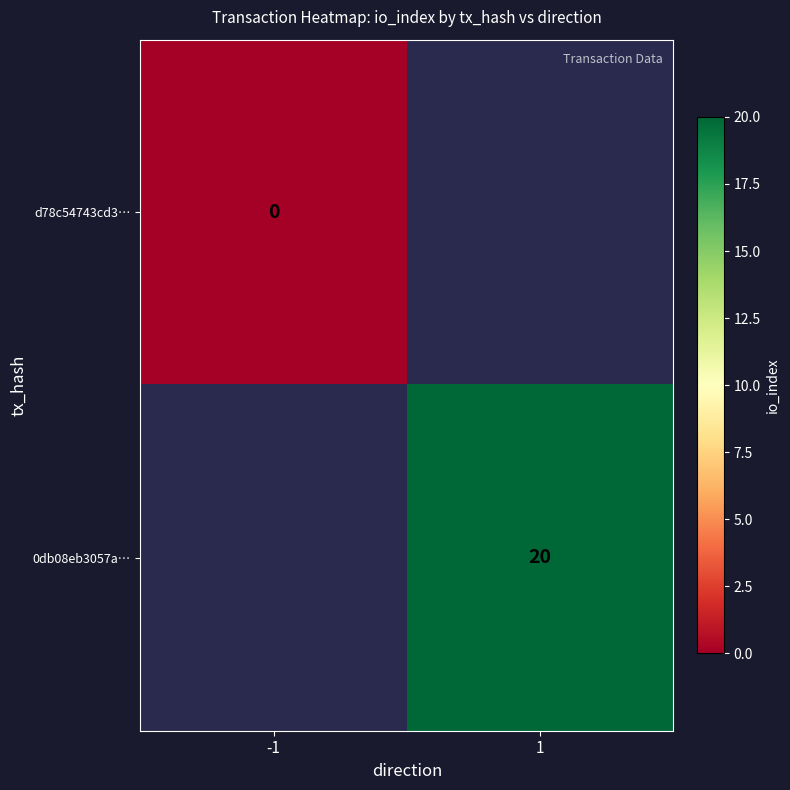

Count the number of categories in the chart.

2